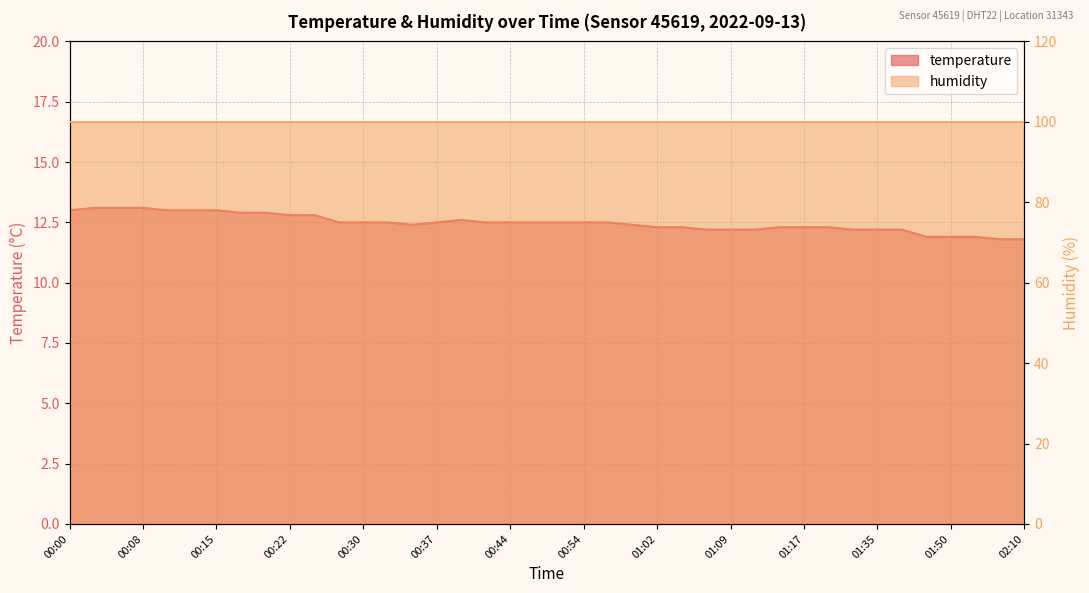

Rank the categories by value from lowest to highest.

02:07, 02:10, 01:47, 01:50, 02:00, 01:07, 01:09, 01:12, 01:32, 01:35, 01:37, 01:02, 01:04, 01:14, 01:17, 01:19, 00:34, 00:59, 00:27, 00:30, 00:32, 00:37, 00:42, 00:44, 00:49, 00:52, 00:54, 00:57, 00:39, 00:22, 00:25, 00:17, 00:20, 00:00, 00:10, 00:12, 00:15, 00:03, 00:05, 00:08